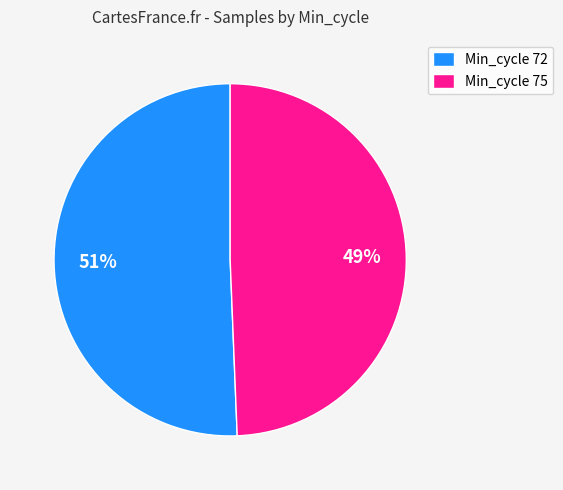

Combined, do Min_cycle 75 and Min_cycle 72 account for over 50%?

Yes